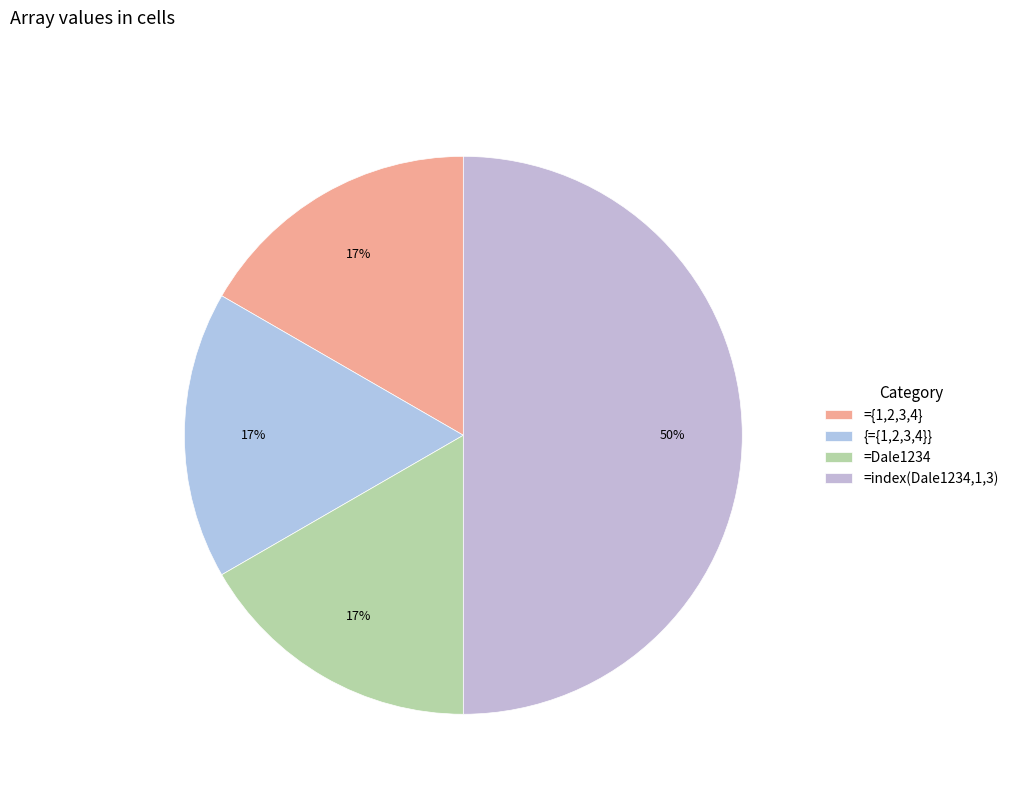

To the nearest percent, what percentage of the pie is {={1,2,3,4}}?

17%